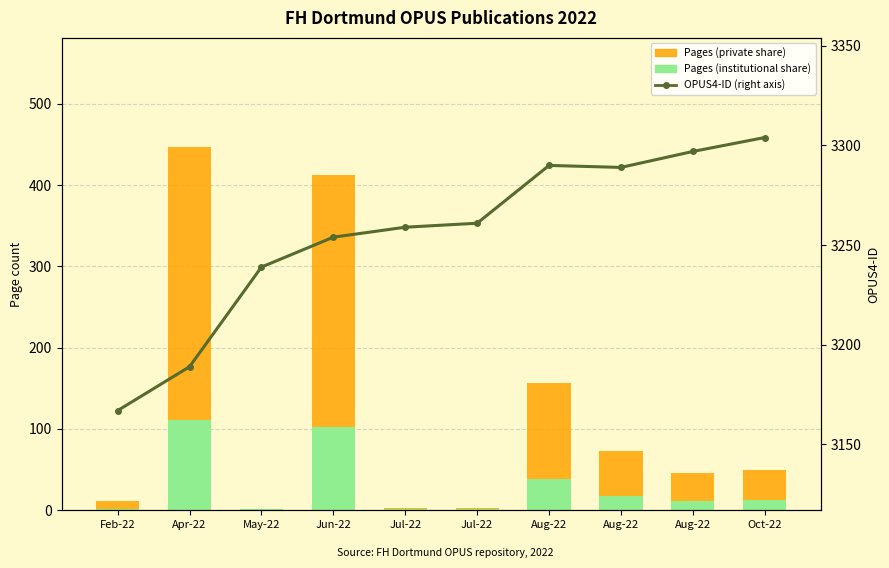

What is the value of the OPUS4-ID (right axis) bar at the 4th from the left?

3254